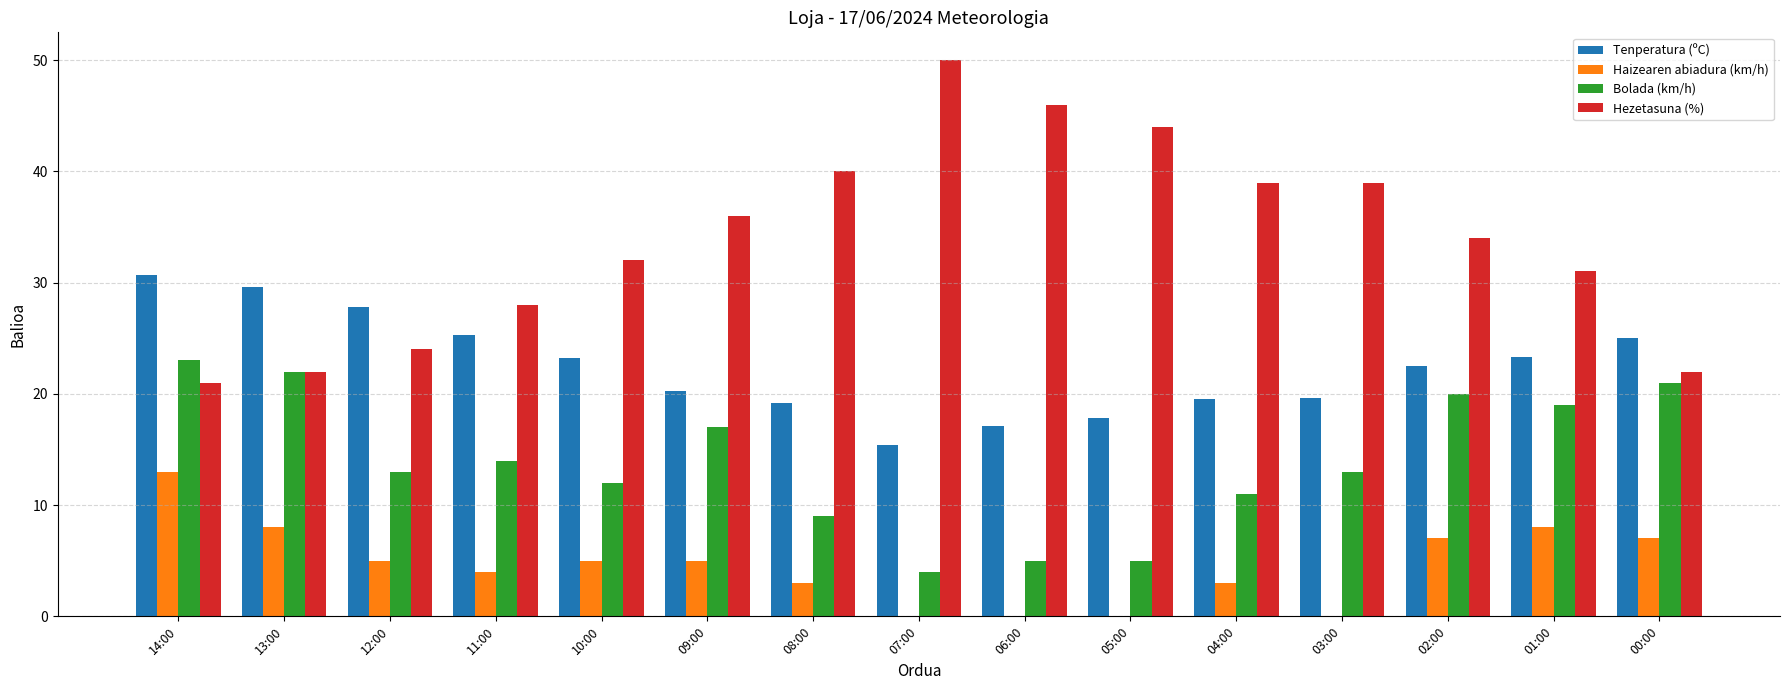

Count the number of data series in this chart.

4